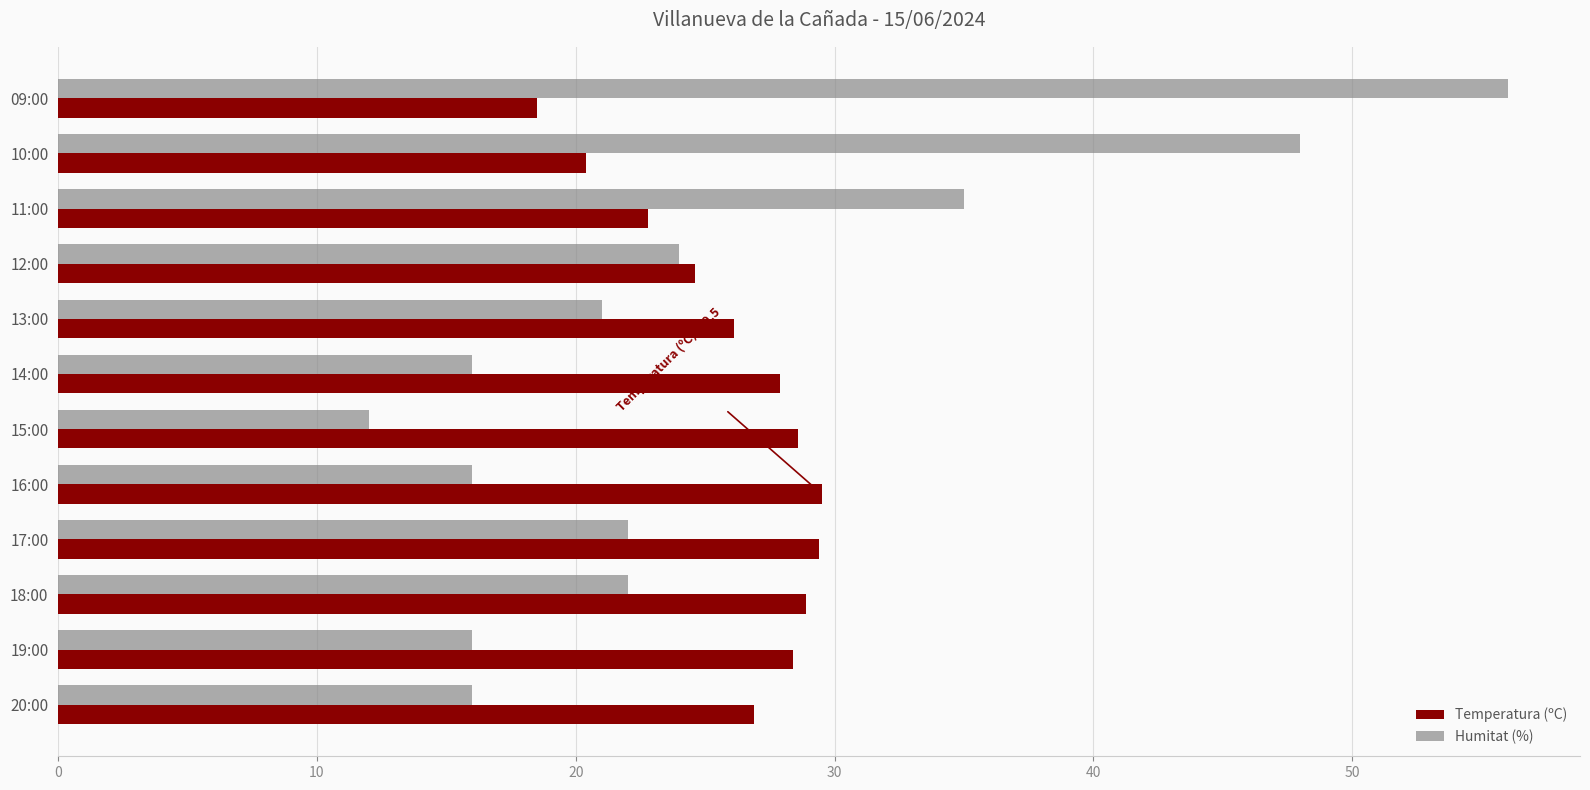

True or false: Humitat (%) has a value of 16.0 at 20:00.

True